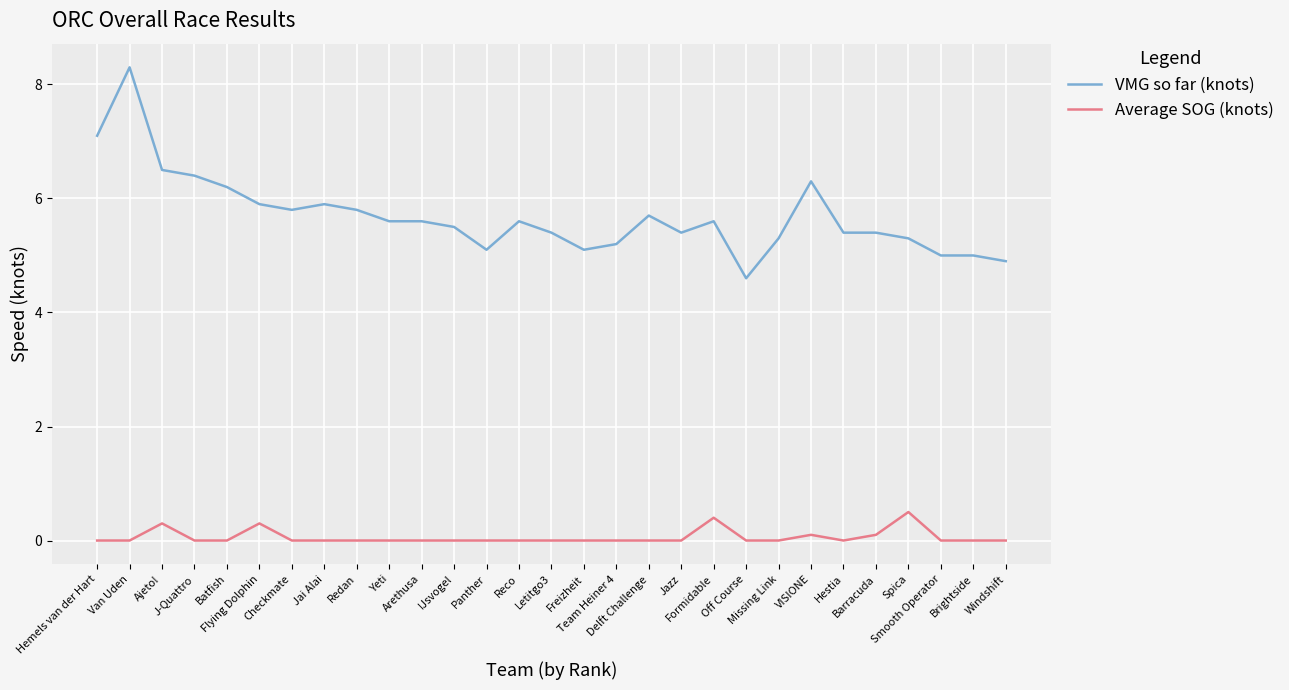

Reading left to right, what are all the values shown in this chart?

VMG so far (knots): 7.1	8.3	6.5	6.4	6.2	5.9	5.8	5.9	5.8	5.6	5.6	5.5	5.1	5.6	5.4	5.1	5.2	5.7	5.4	5.6	4.6	5.3	6.3	5.4	5.4	5.3	5.0	5.0	4.9
Average SOG (knots): 0.0	0.0	0.3	0.0	0.0	0.3	0.0	0.0	0.0	0.0	0.0	0.0	0.0	0.0	0.0	0.0	0.0	0.0	0.0	0.4	0.0	0.0	0.1	0.0	0.1	0.5	0.0	0.0	0.0